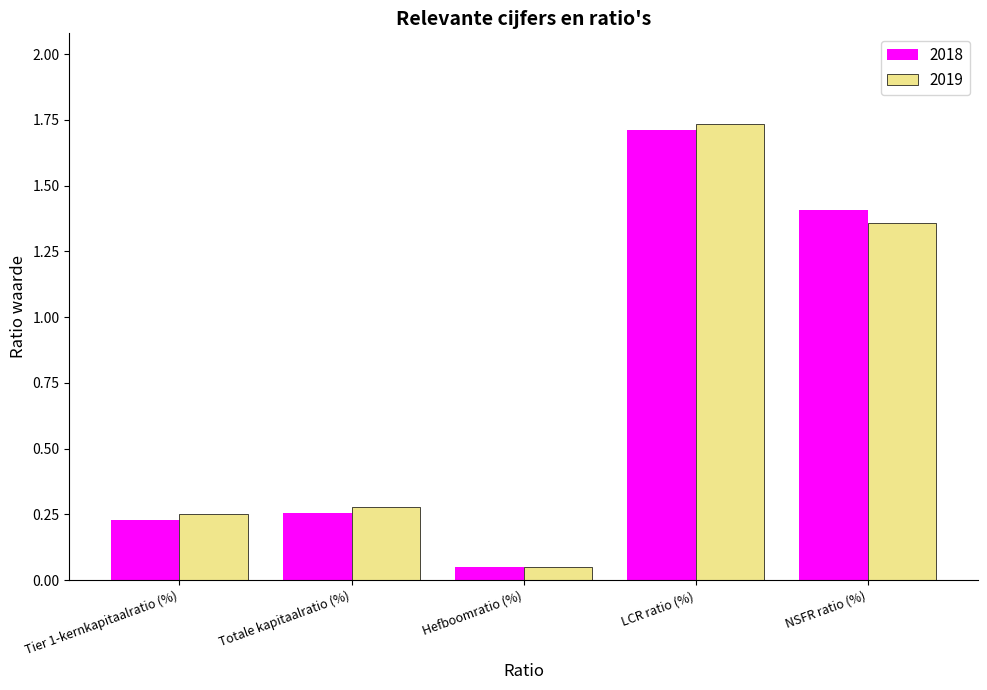

Is it true that 2018 equals 2.8 at LCR ratio (%)?

False